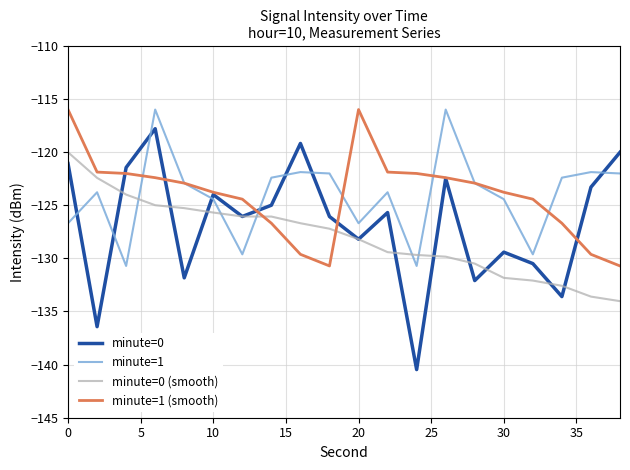

Which series ends up on top after the final intersection of minute=0 and minute=1 (smooth)?

minute=0